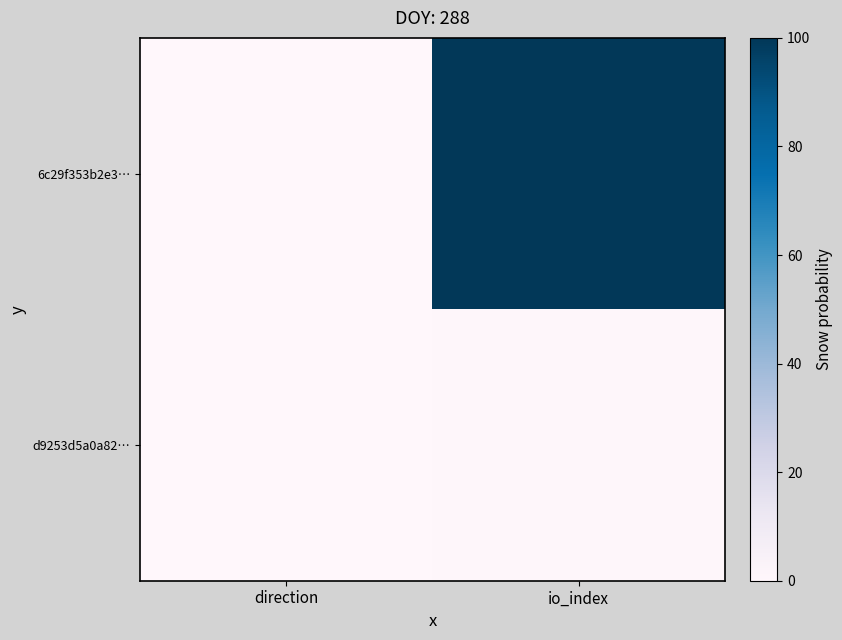

At io_index, list the series in order from largest to smallest.

6c29f353b2e3…, d9253d5a0a82…